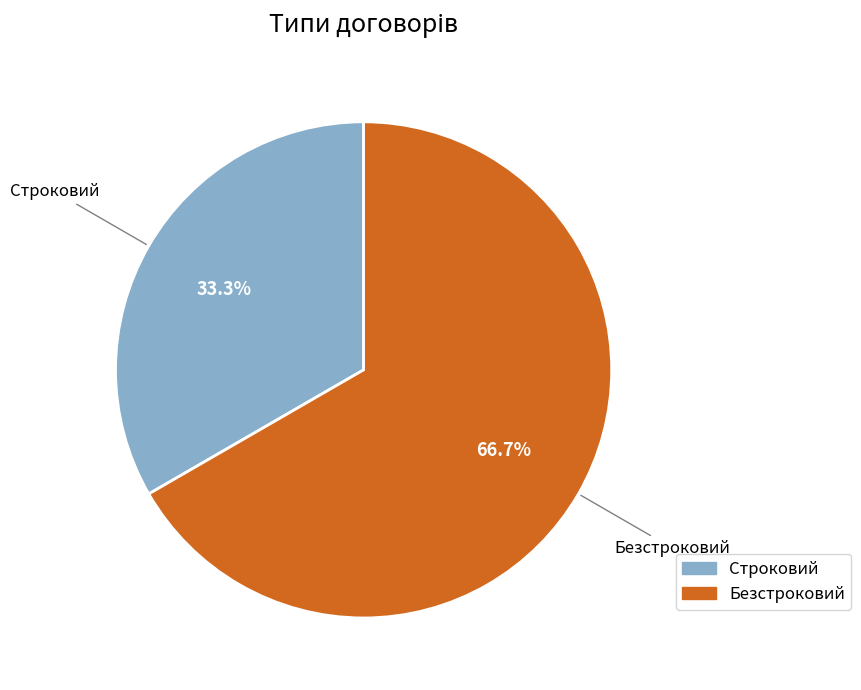

To the nearest percent, what is the difference between the Строковий and Безстроковий slice percentages?

33%